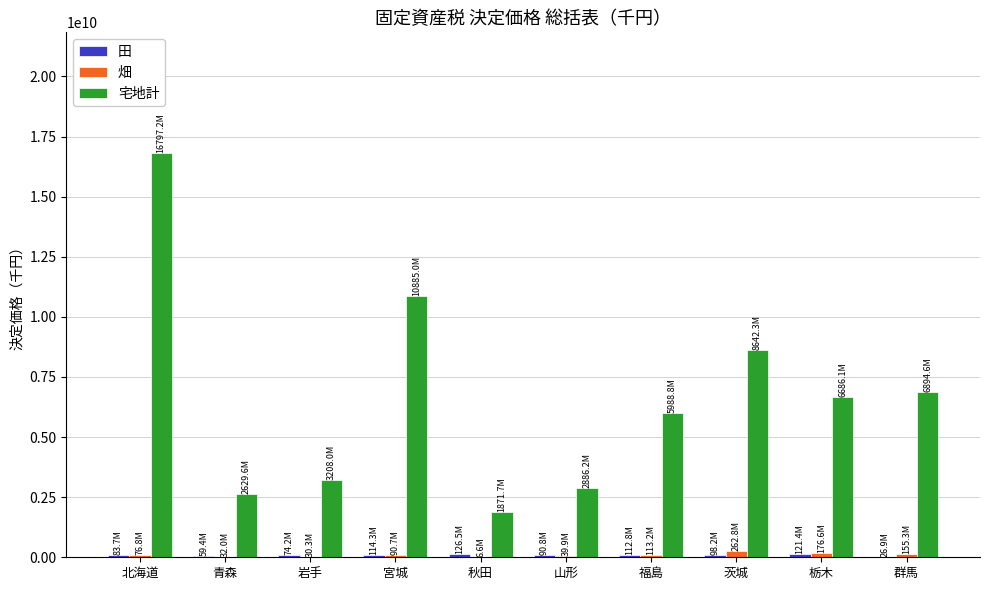

Count the number of data series in this chart.

3